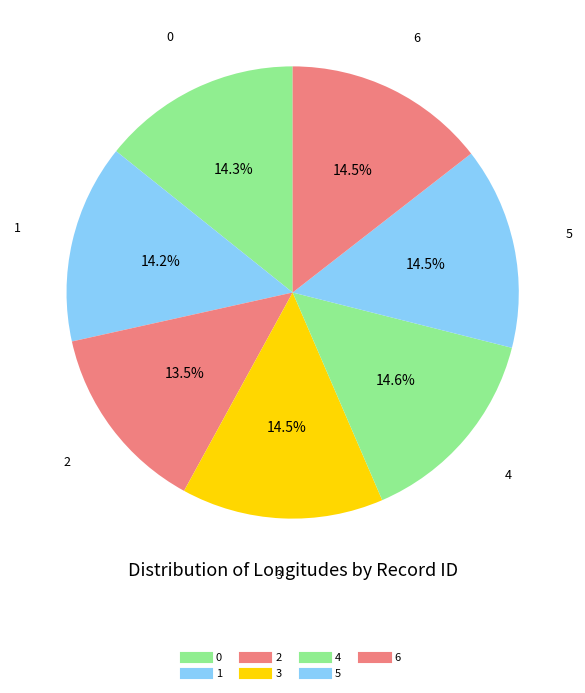

Does 3 represent more than half of the total?

No